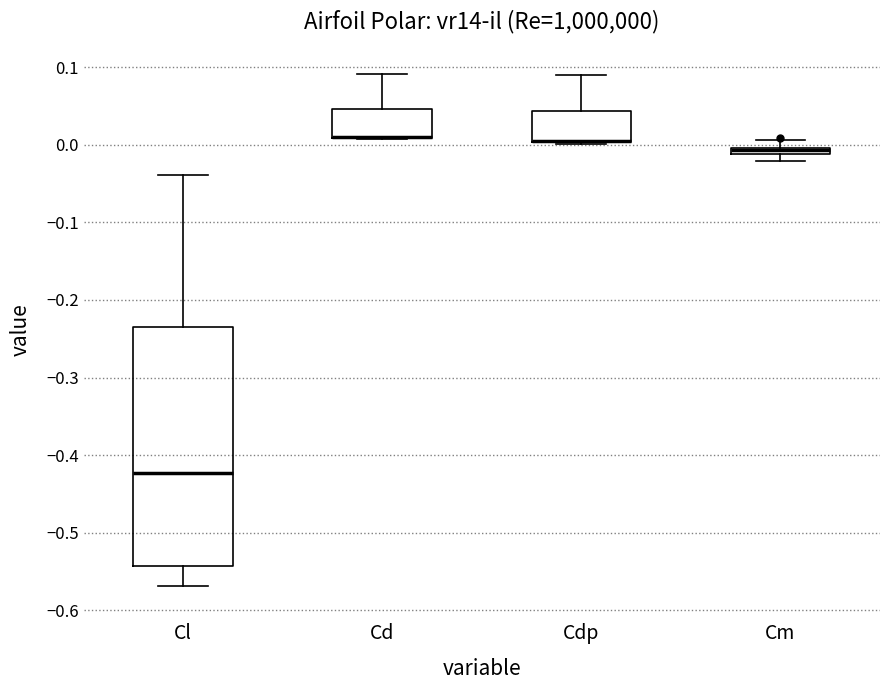

Comparing the boxes themselves (not the whiskers), which one is the tallest?

Cl